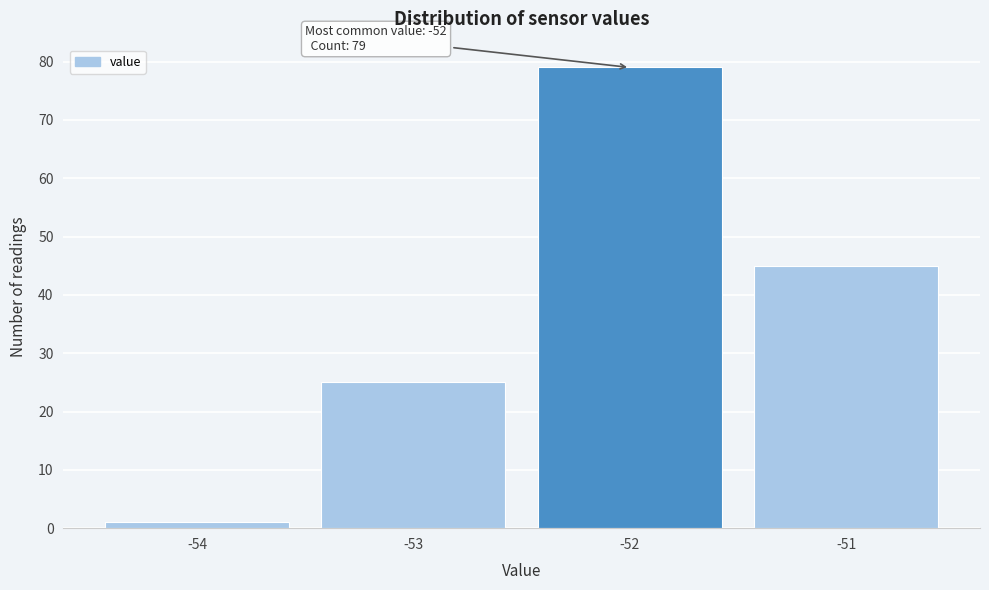

Over which range of the x-axis is the bar tallest?

-52.5 to -51.5